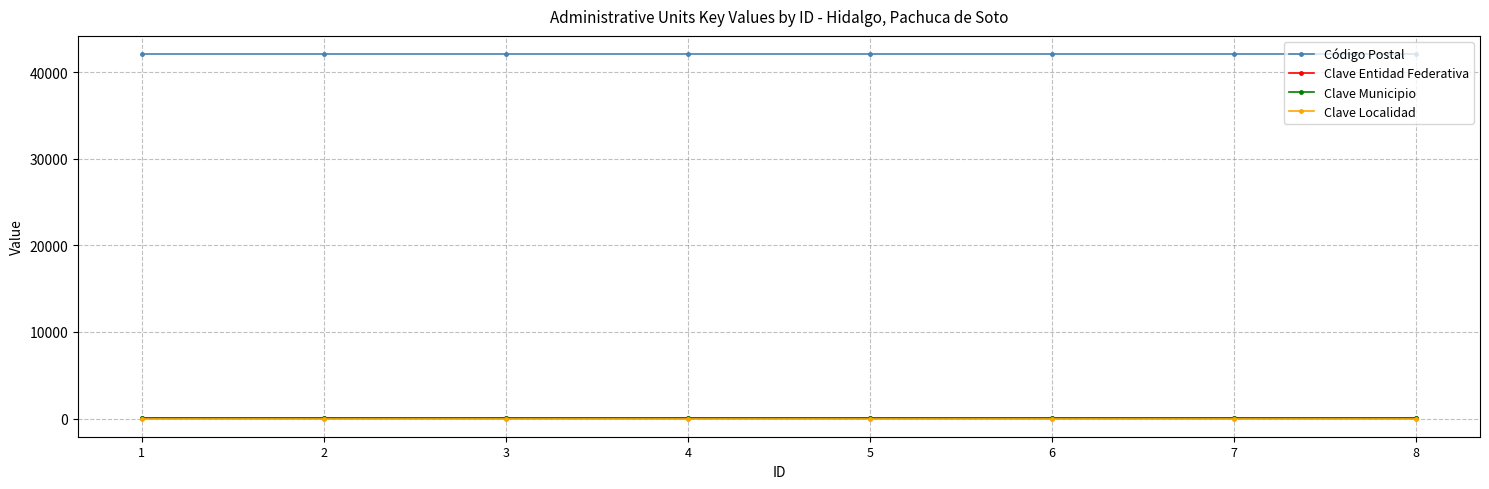

Reading left to right, extract all data points from this chart.

Código Postal: 1=42083	2=42083	3=42083	4=42083	5=42083	6=42083	7=42083	8=42083
Clave Entidad Federativa: 1=13	2=13	3=13	4=13	5=13	6=13	7=13	8=13
Clave Municipio: 1=48	2=48	3=48	4=48	5=48	6=48	7=48	8=48
Clave Localidad: 1=1	2=1	3=1	4=1	5=1	6=1	7=1	8=1